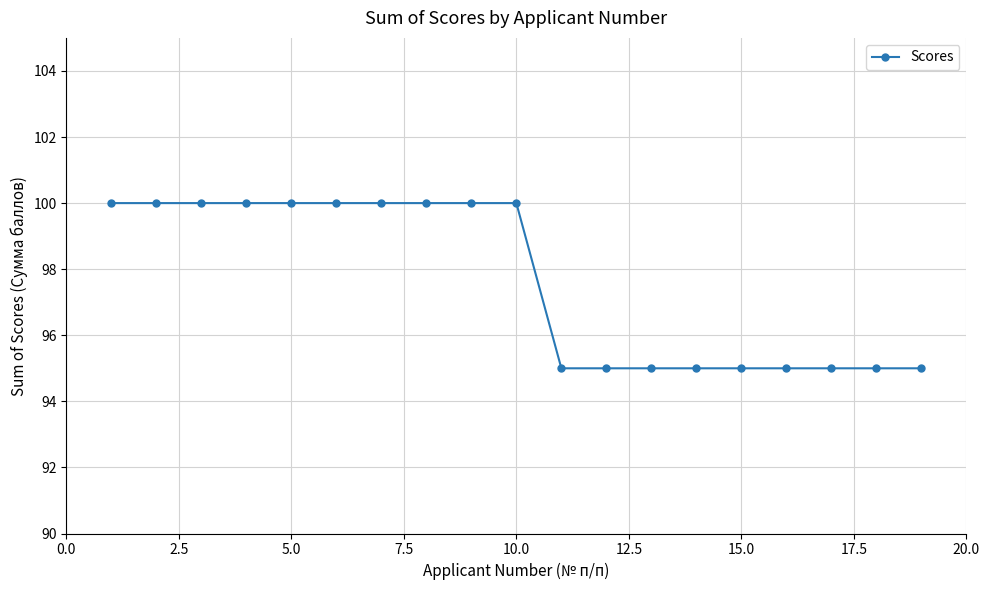

What is the minimum value shown in the chart?

95